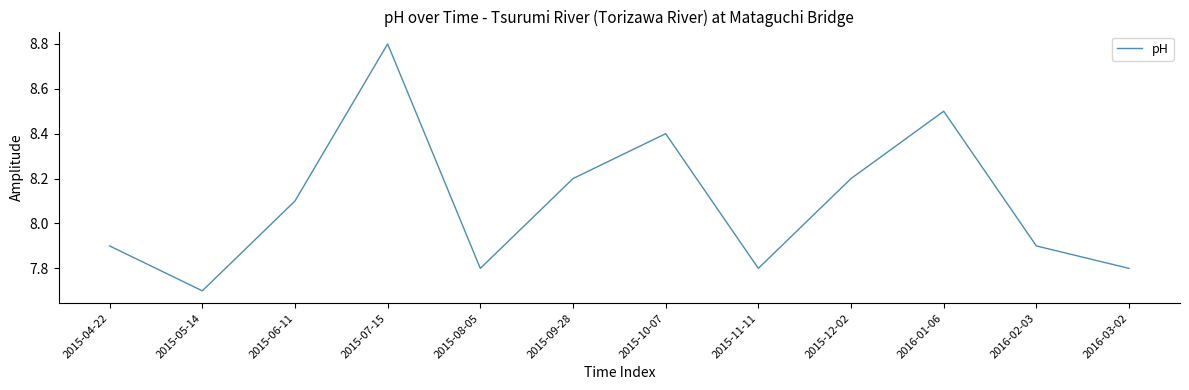

How many values are below 8?

6